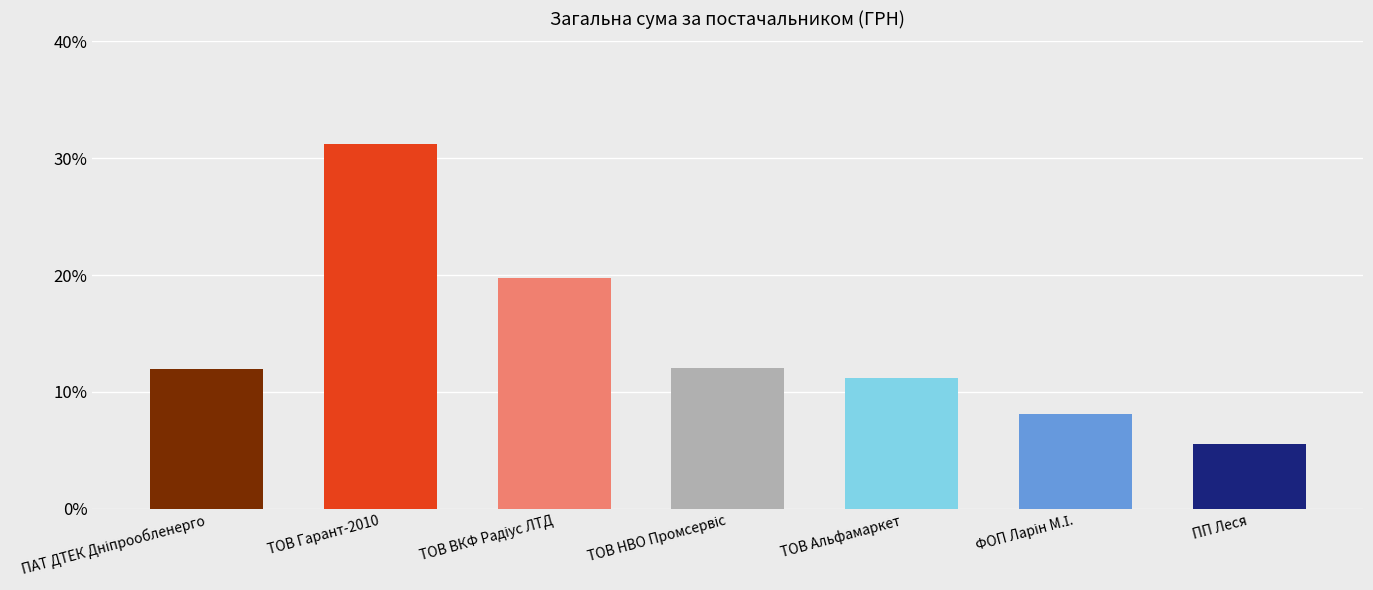

Approximately how many times larger is the value at ТОВ Альфамаркет compared to ПП Леся?

2.0